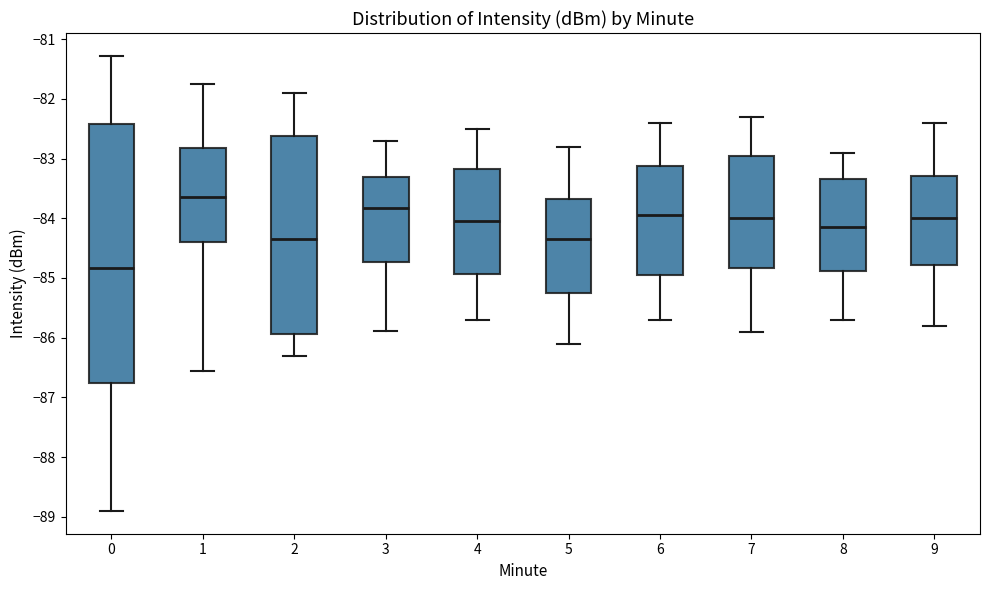

Comparing the boxes themselves (not the whiskers), which one is the tallest?

0